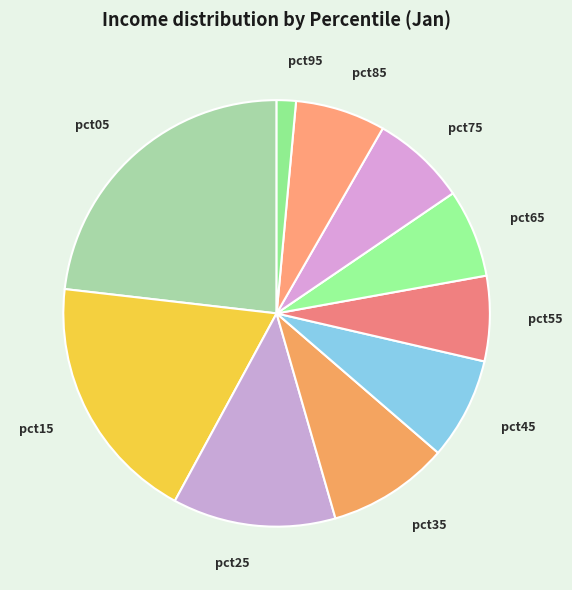

The pct35 slice represents 9% of the pie. True or false?

True